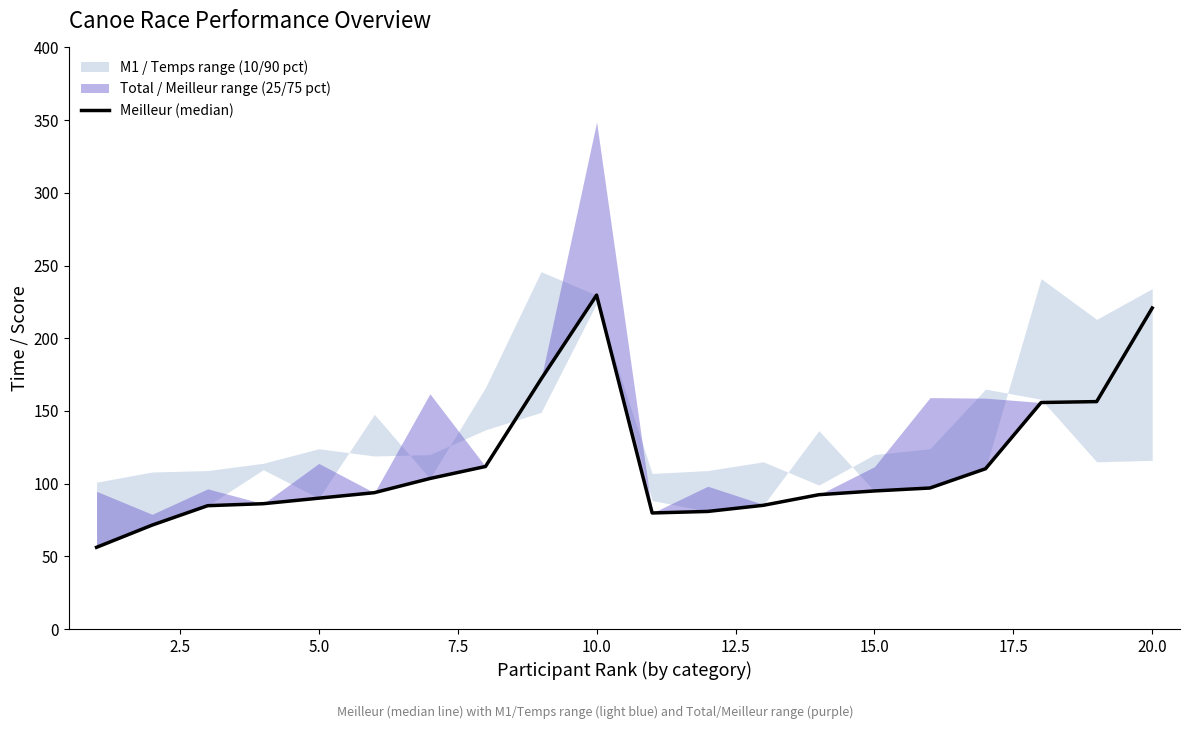

The chart shows a value of 46.9 at 15.0. True or false?

False